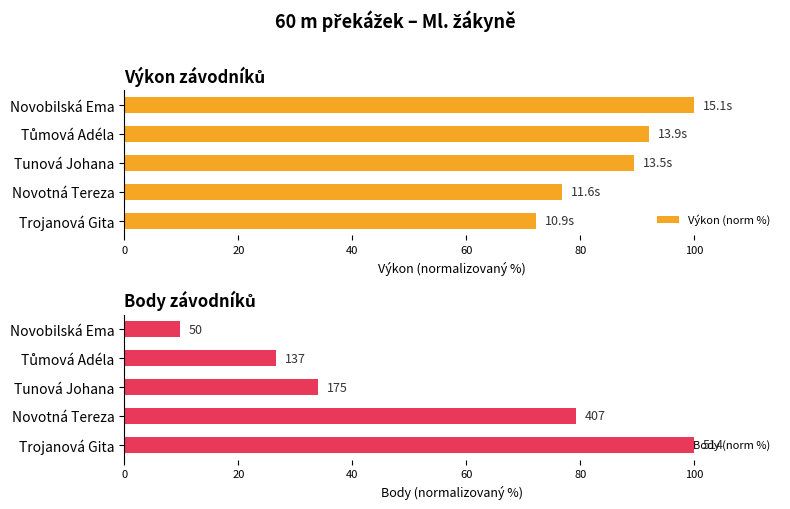

What is the difference between the second highest and second lowest values in the Body (norm %) series?

52.5